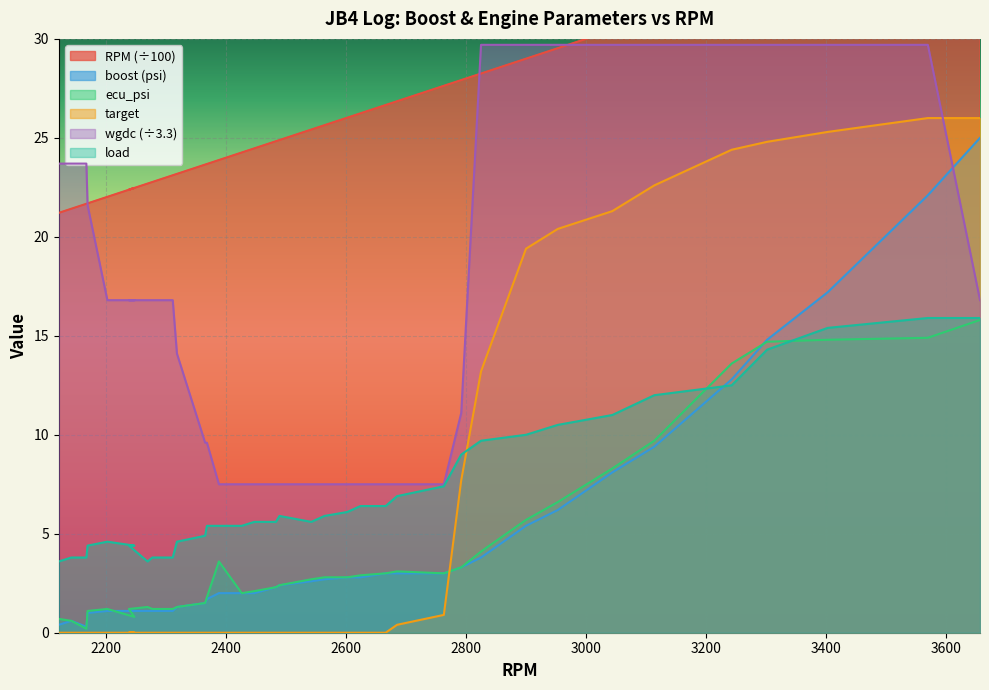

Count the number of data series in this chart.

6